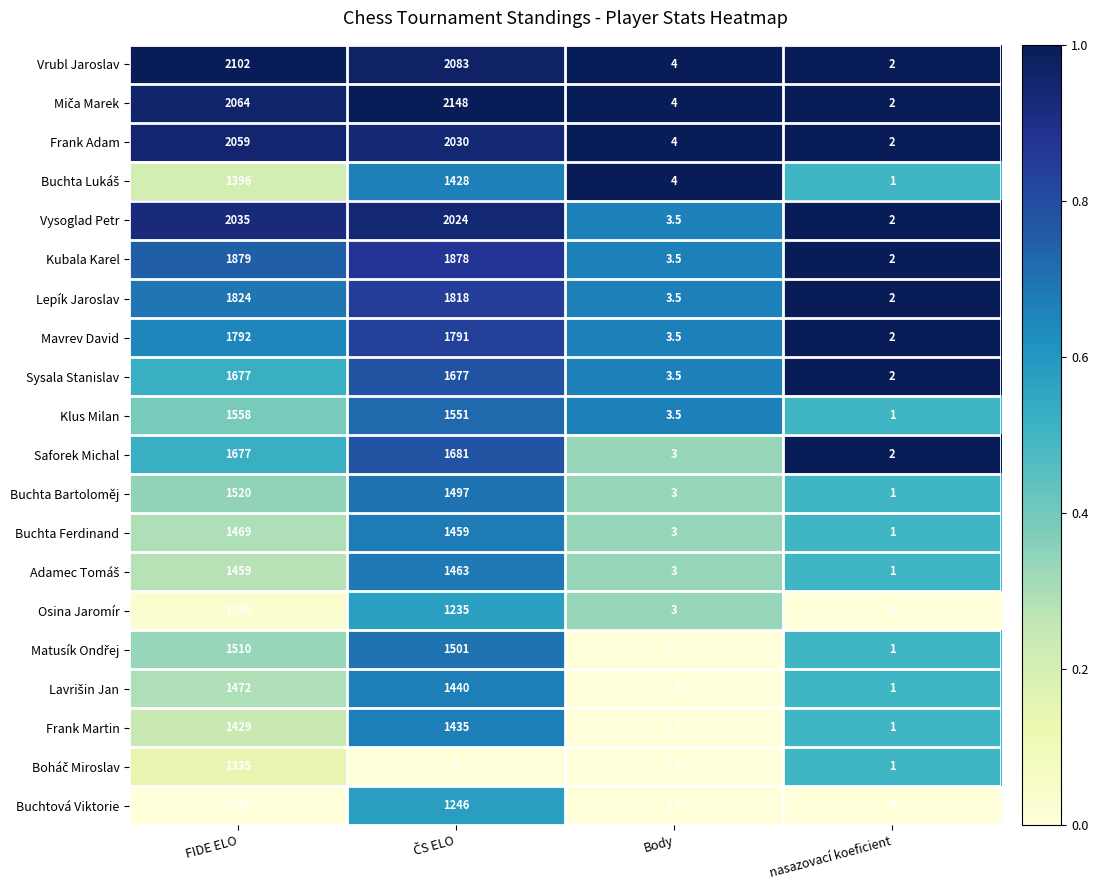

At which category is the sum across all series the highest?

FIDE ELO